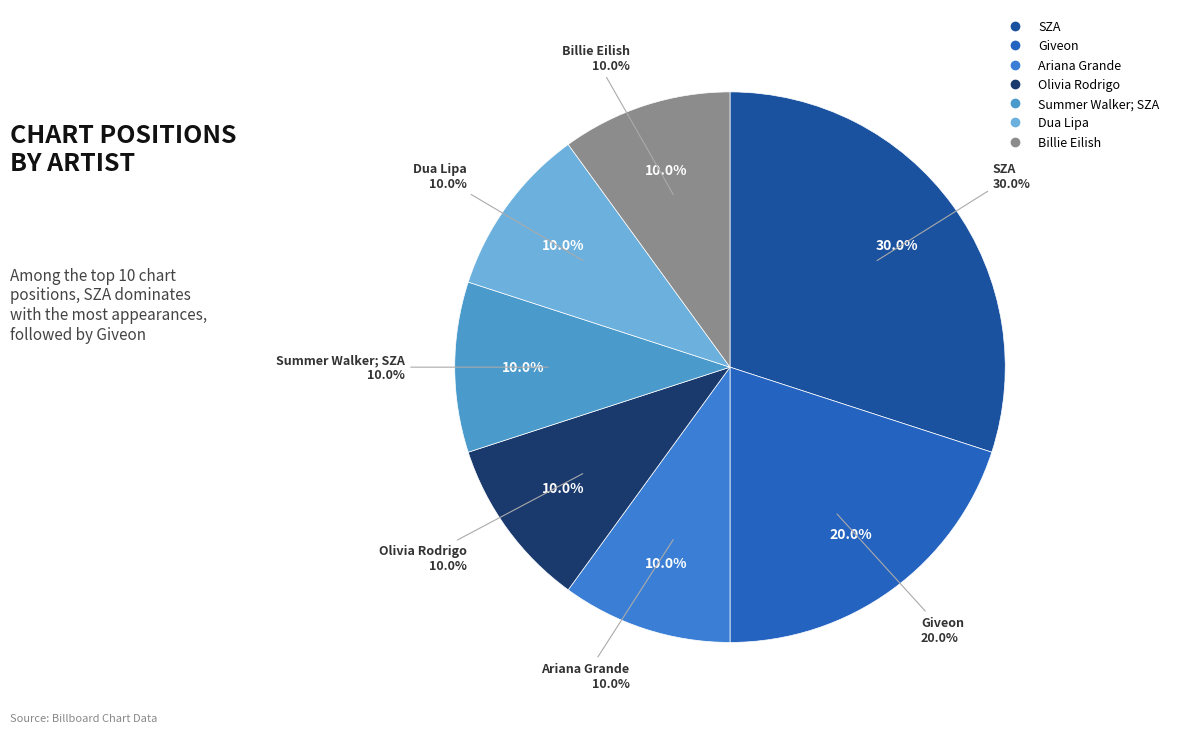

Rank the categories by value from highest to lowest.

SZA, Giveon, Ariana Grande, Olivia Rodrigo, Summer Walker; SZA, Dua Lipa, Billie Eilish